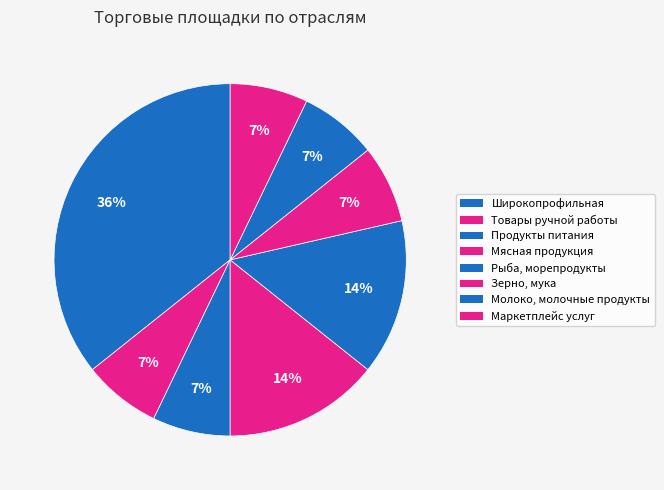

Does Широкопрофильная represent more than half of the total?

No